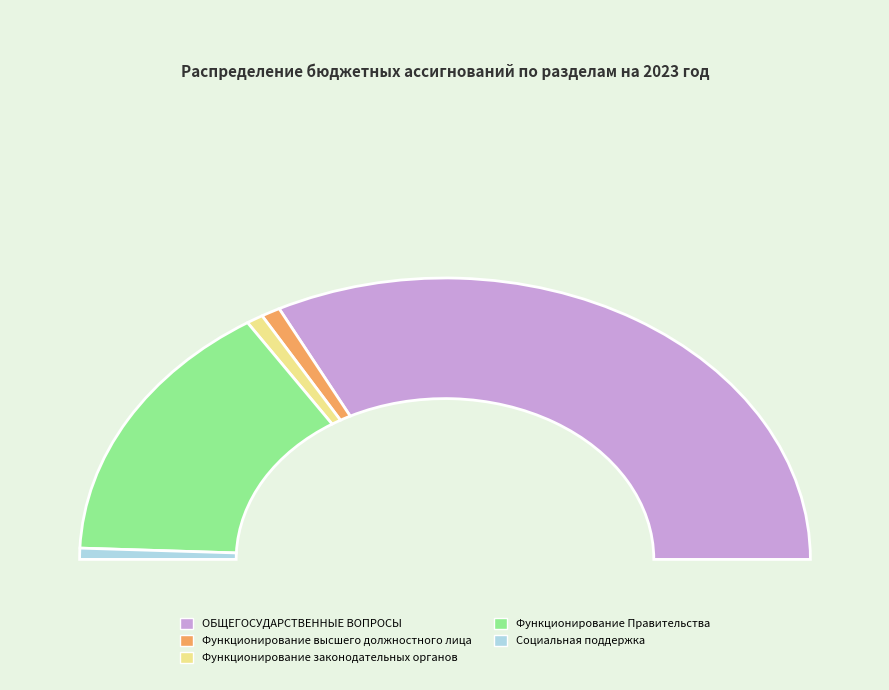

Which slice is the largest?

ОБЩЕГОСУДАРСТВЕННЫЕ ВОПРОСЫ